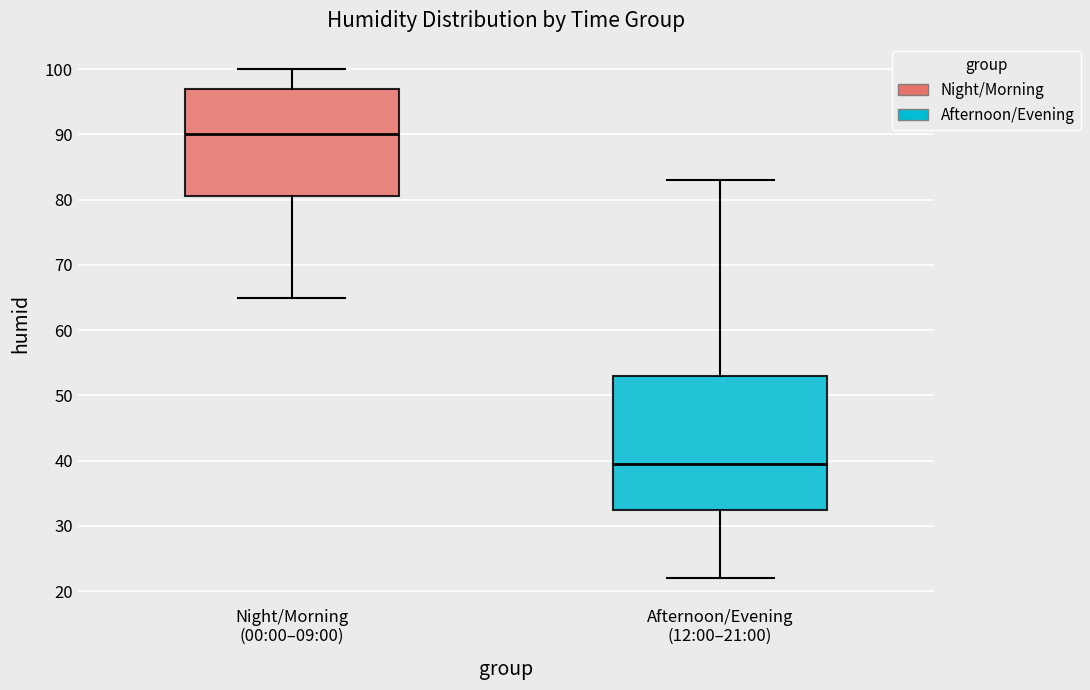

Where does the upper whisker of the box for Night/Morning (00:00–09:00) end on the y-axis? The values are not printed on the chart, so give them approximately, as read against the axis.

100